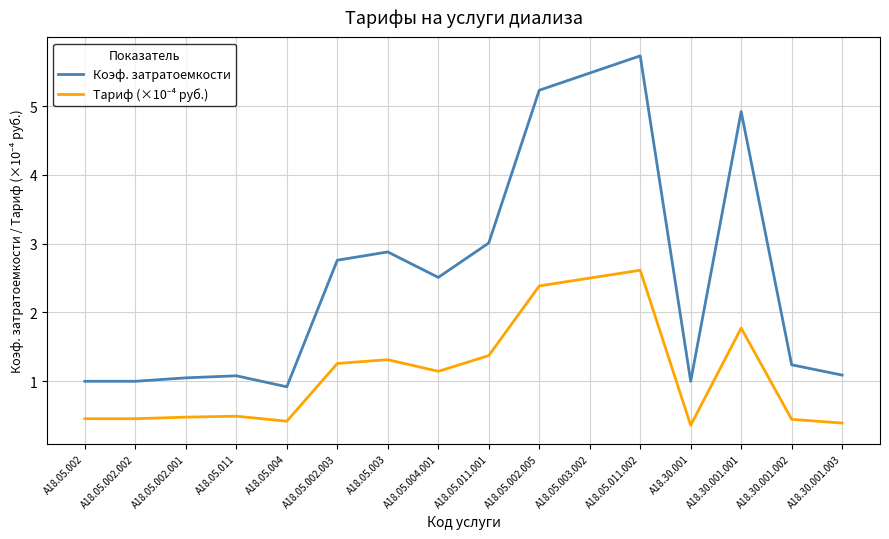

Which series has the largest range (max minus min)?

Коэф. затратоемкости